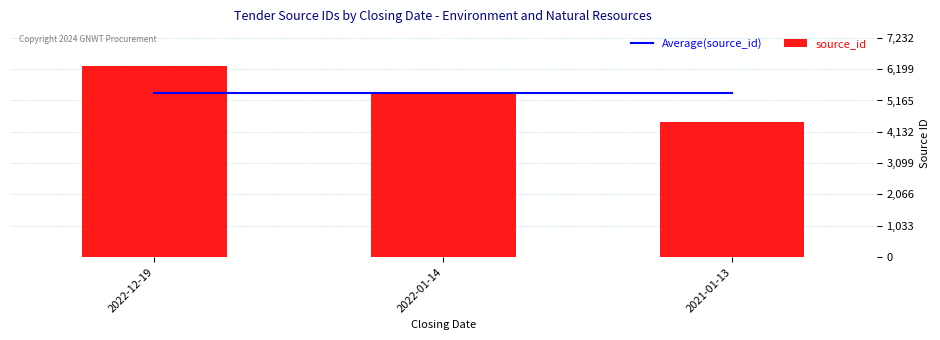

At how many categories does at least one series exceed 5949?

1